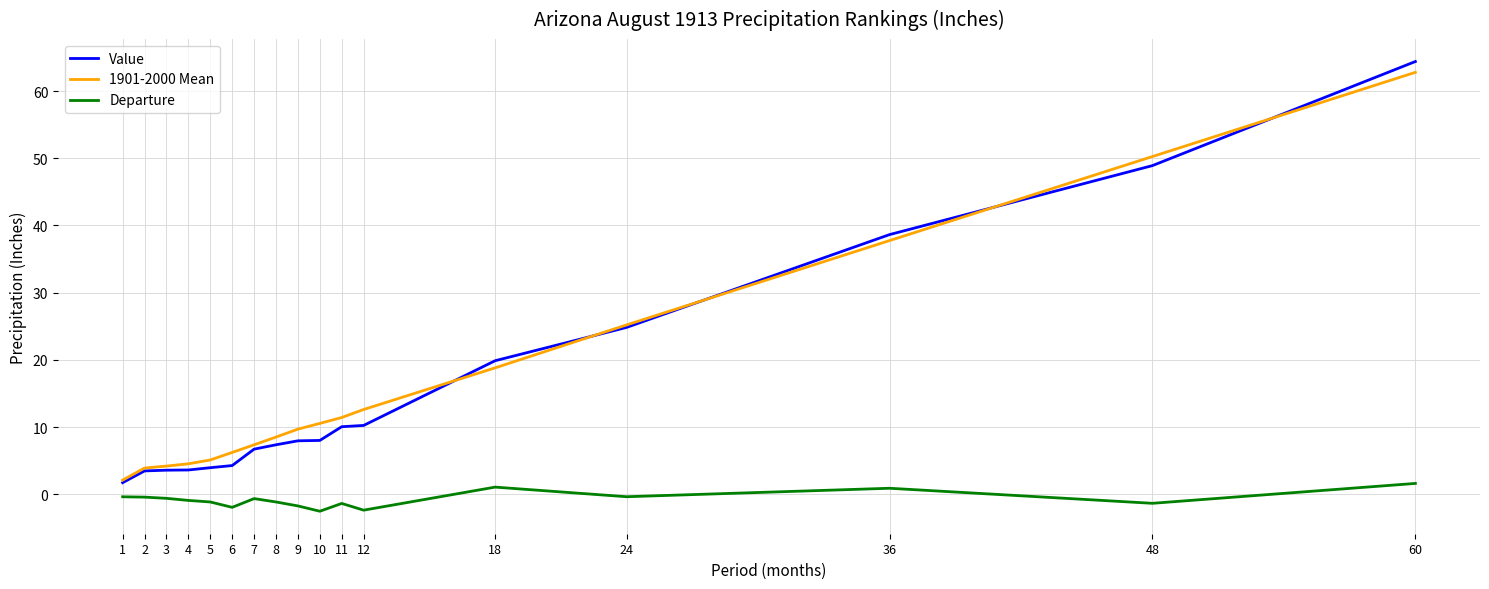

True or false: Value and Departure intersect in this chart.

False